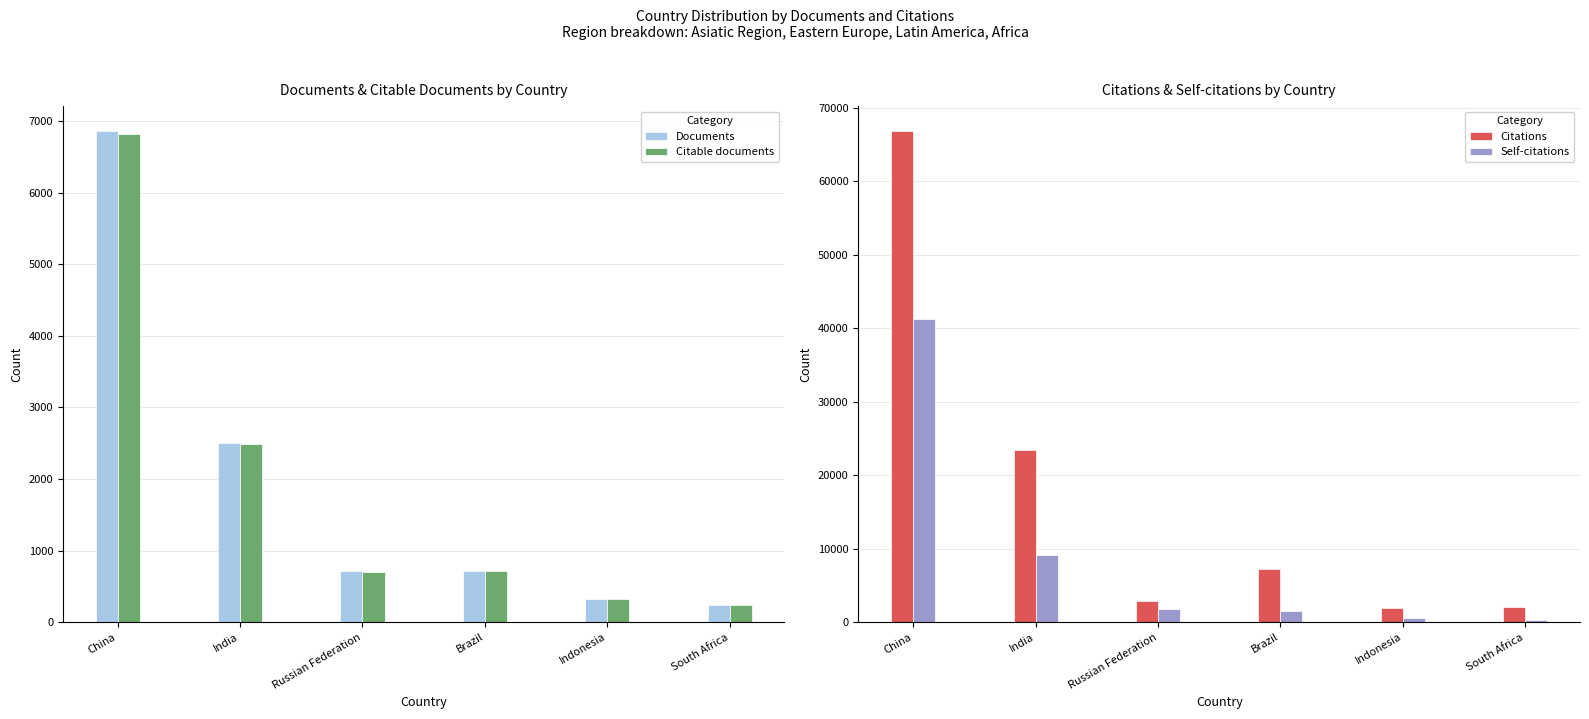

Are the bars grouped side by side (vs. stacked)?

Yes